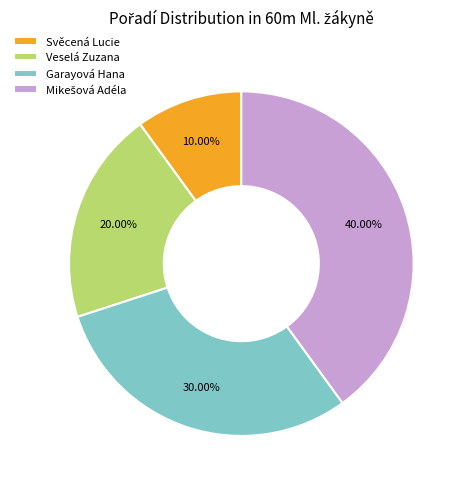

Which slice is the smallest?

Svěcená Lucie